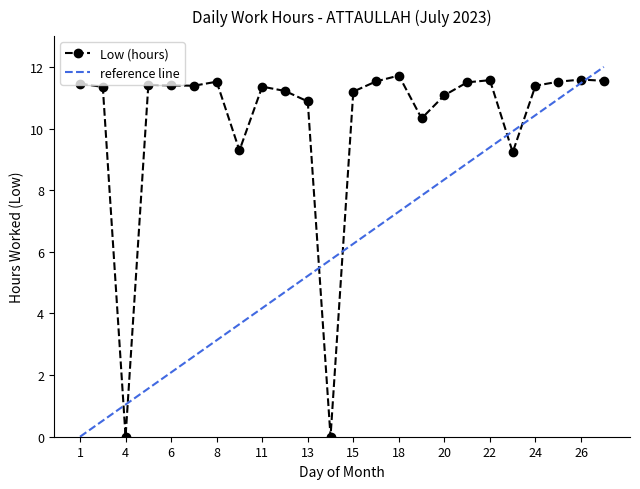

Reading right to left, transcribe all the data shown in this chart.

11.6	11.6	11.5	11.4	9.2	11.6	11.5	11.1	10.3	11.7	11.5	11.2	0.0	10.9	11.2	11.4	9.3	11.5	11.4	11.4	11.4	0.0	11.3	11.5